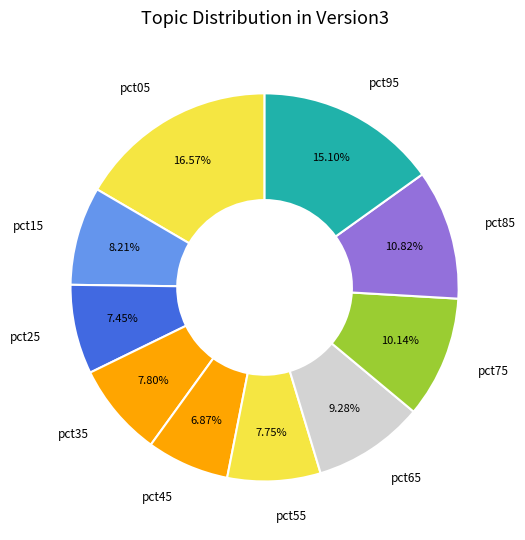

To the nearest percent, what is the difference between the largest and smallest slice percentages?

10%